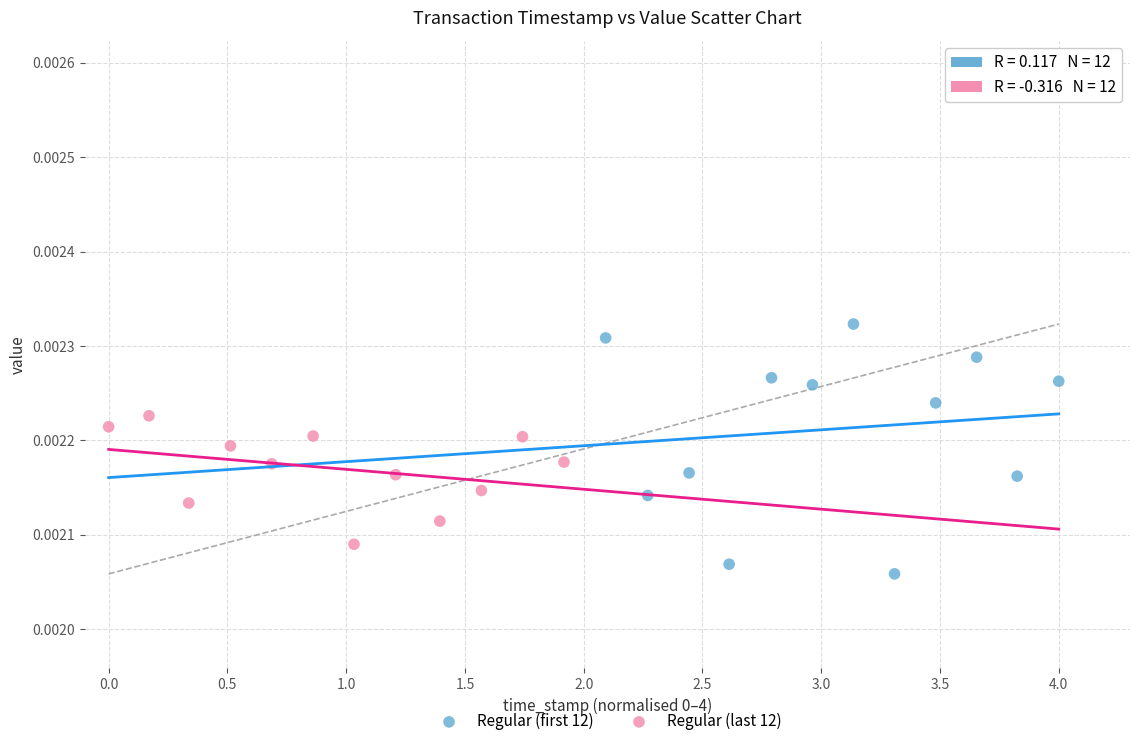

Which series reaches the minimum Y coordinate?

Regular (first 12)